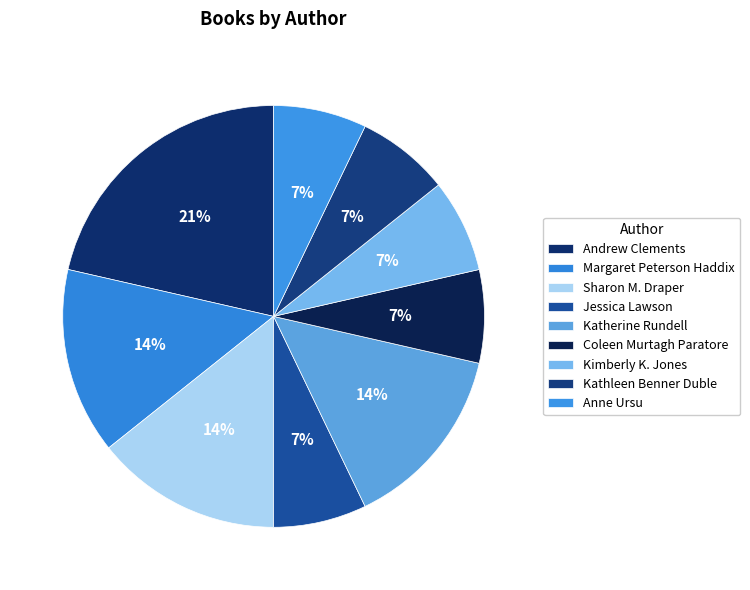

How many slices are in this pie chart?

9